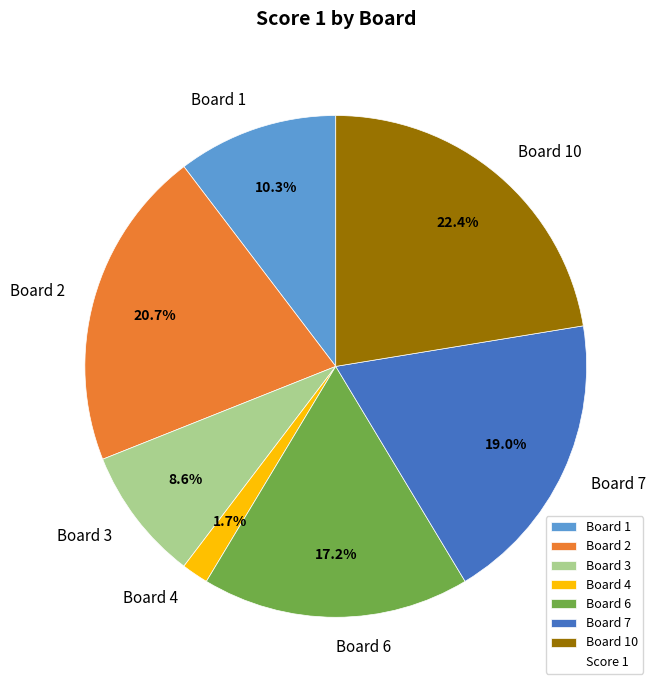

How many segments does this pie chart have?

7